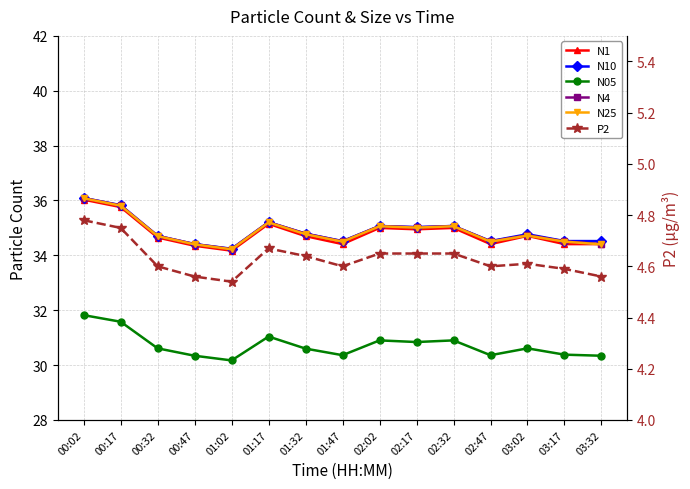

Does the chart have visible grid lines?

Yes